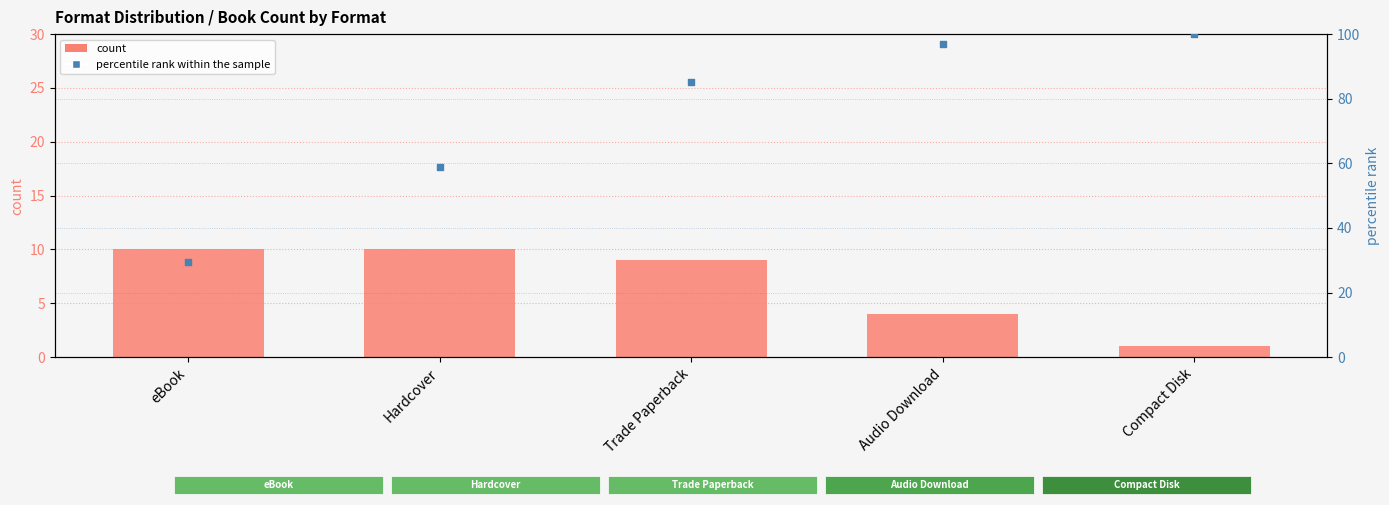

At which category is the sum across all series the highest?

Audio Download